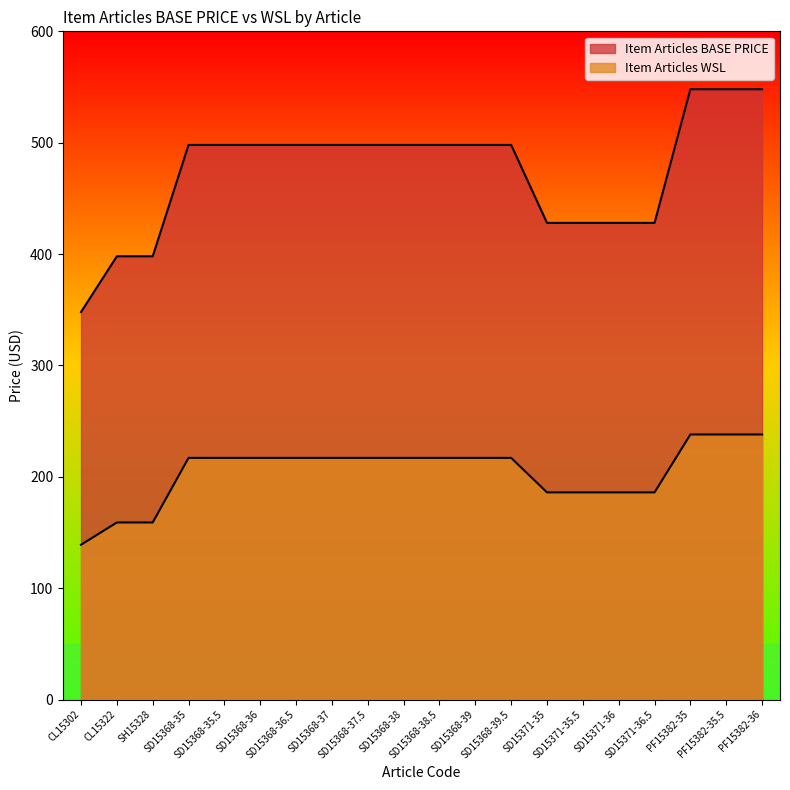

What is the minimum value shown in the chart?

139